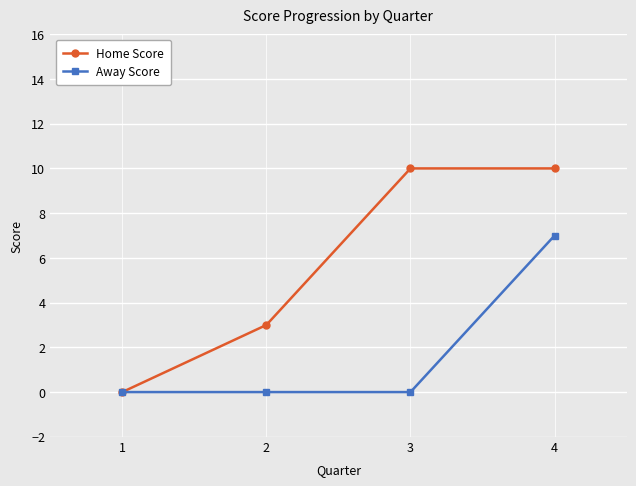

How many series are shown in this chart?

2